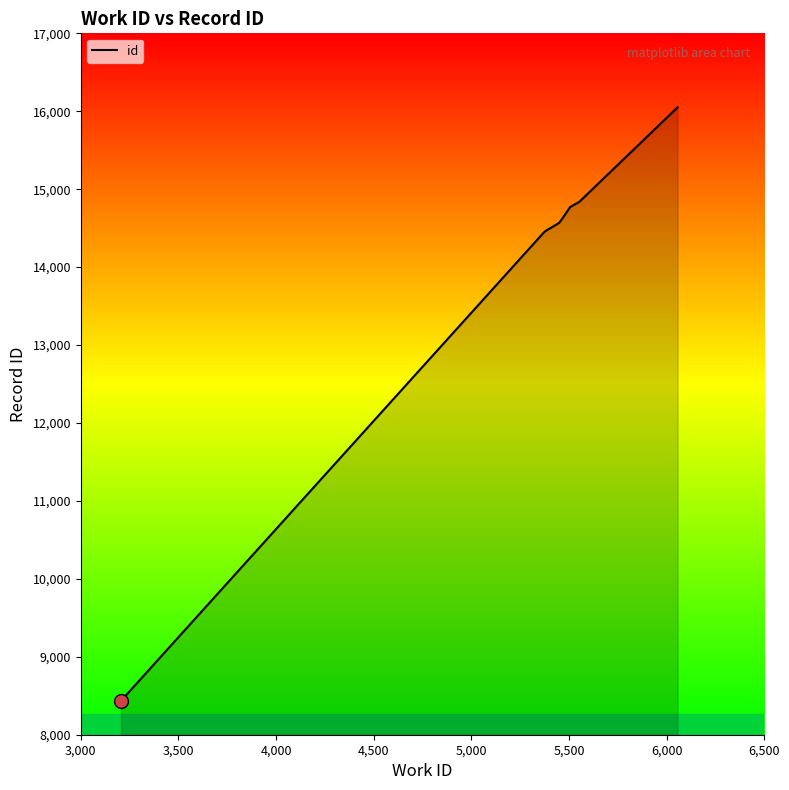

Which label corresponds to the largest value in the chart?

6056